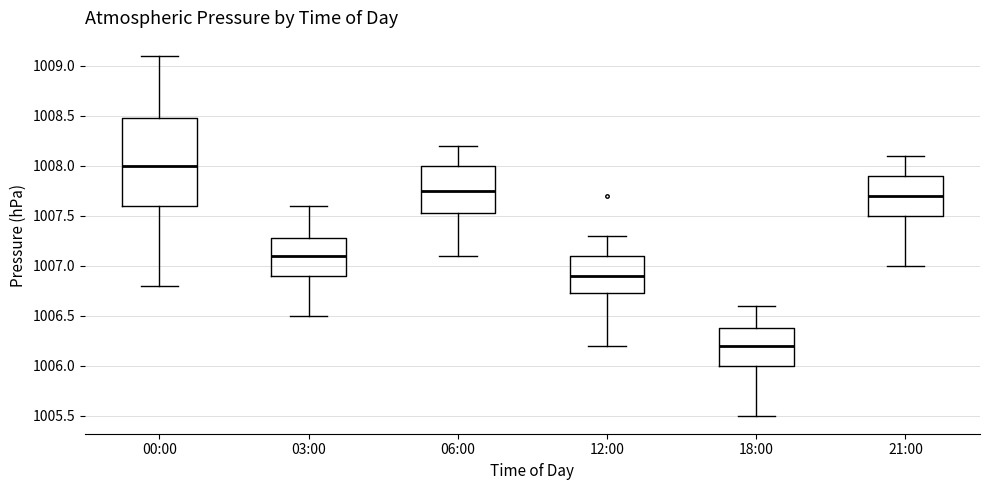

Which box has the lowest median line?

18:00